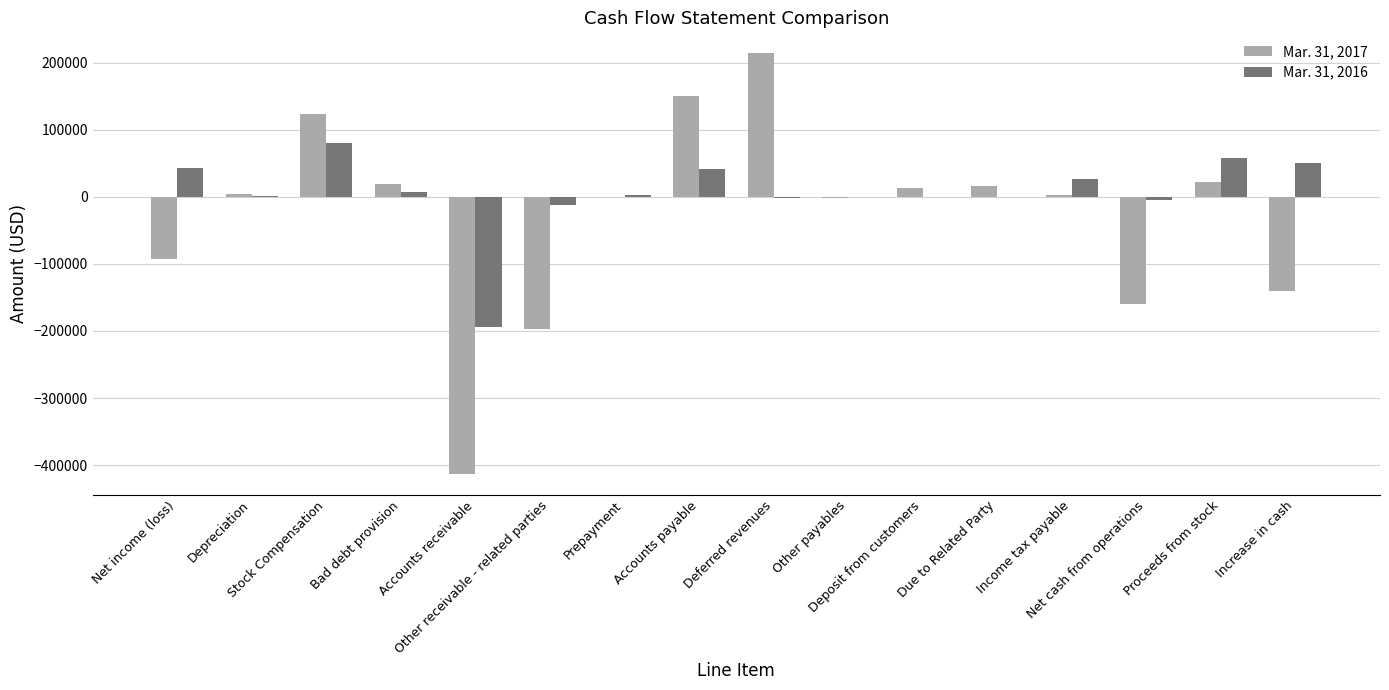

What is the greatest value displayed?

213865